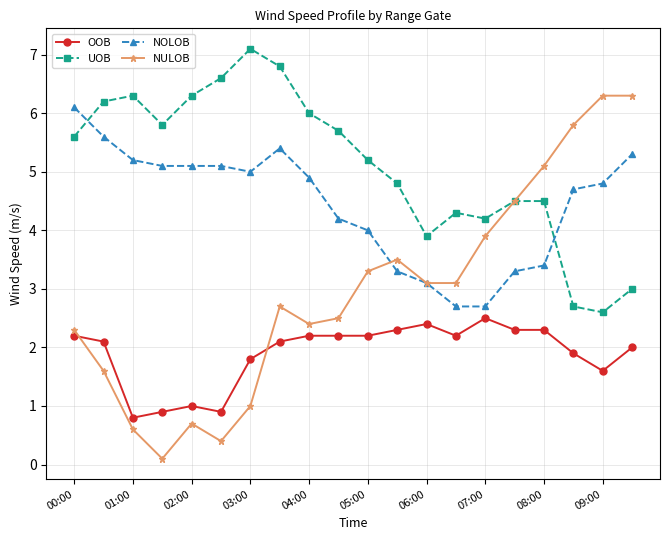

What is the minimum value for OOB?

0.8